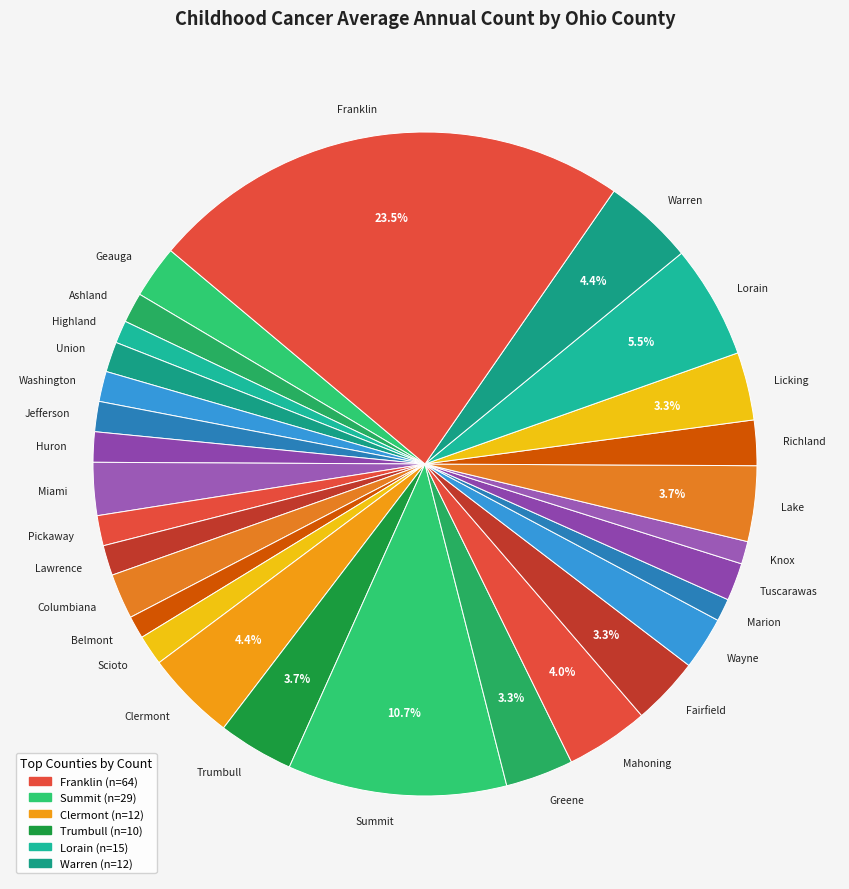

Does Franklin account for over 50% of the chart?

No